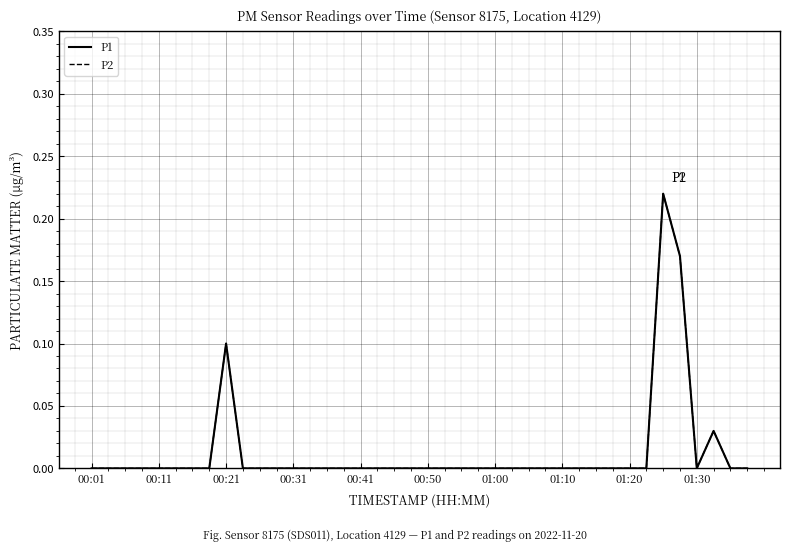

At how many categories does at least one series exceed 0?

4